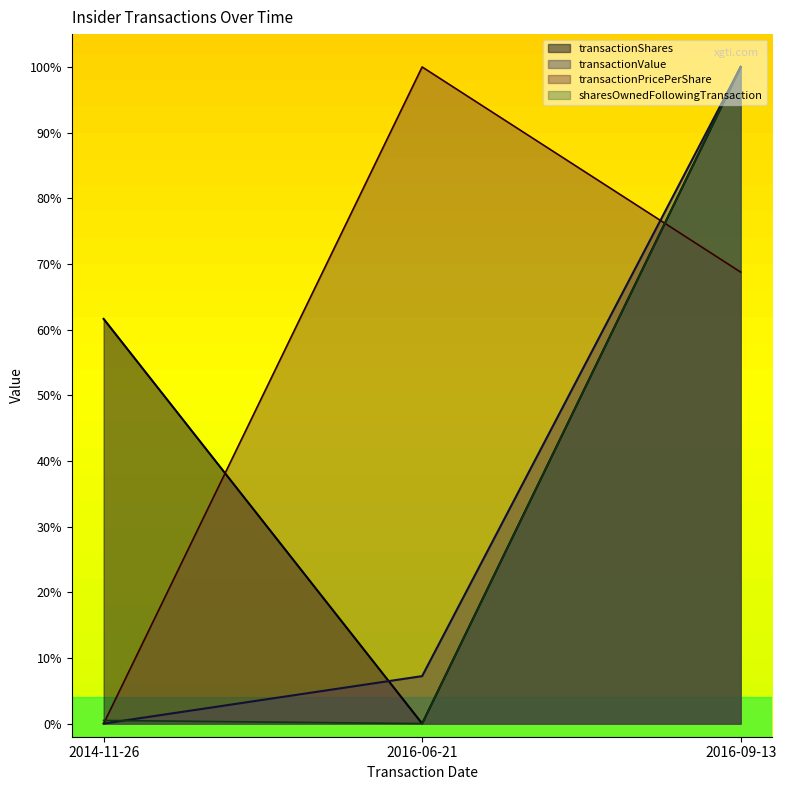

What position from the left is 2016-09-13?

3